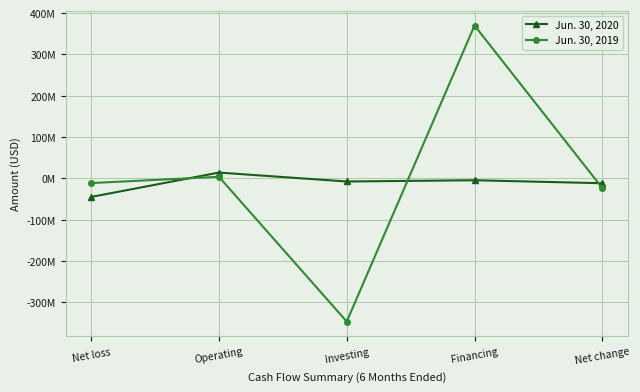

Is the value of Jun. 30, 2020 at Investing greater than the value of Jun. 30, 2019 at Net loss?

Yes